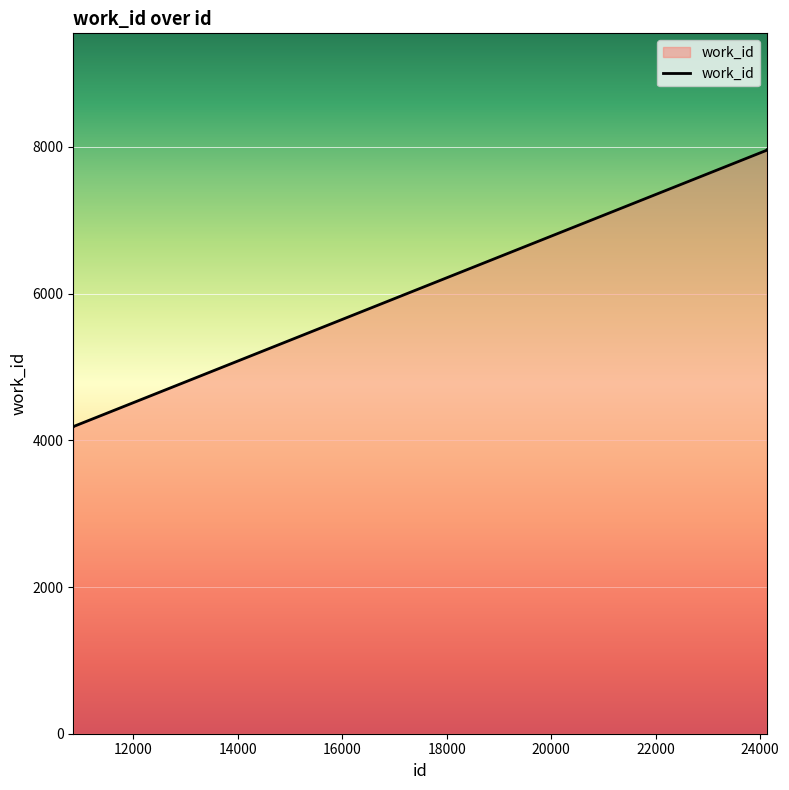

What is the minimum value shown in the chart?

4182